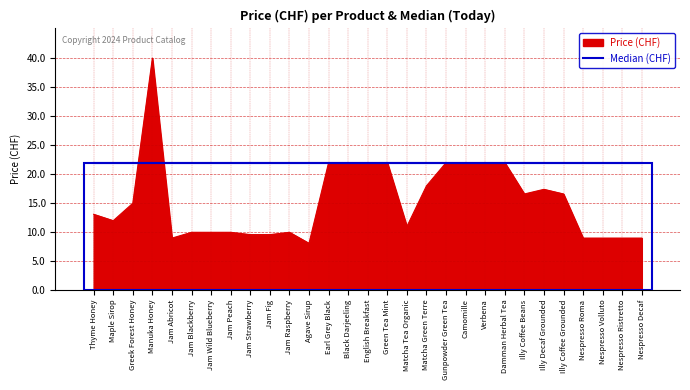

List the series in order of their overall mean, lowest first.

Price (CHF), Median (CHF)